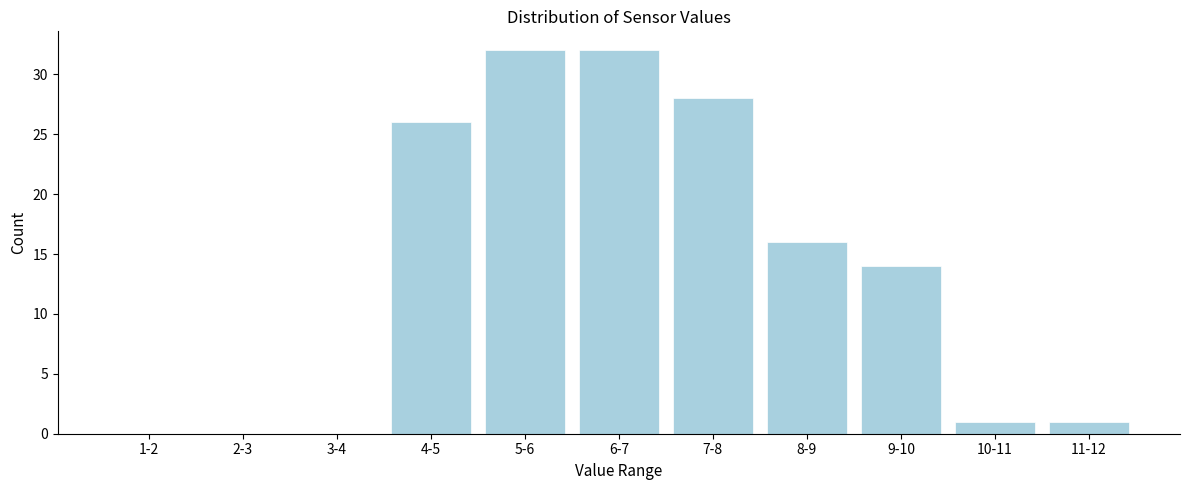

Reading left to right, list all the values displayed in this chart.

1-2=0	2-3=0	3-4=0	4-5=26	5-6=32	6-7=32	7-8=28	8-9=16	9-10=14	10-11=1	11-12=1